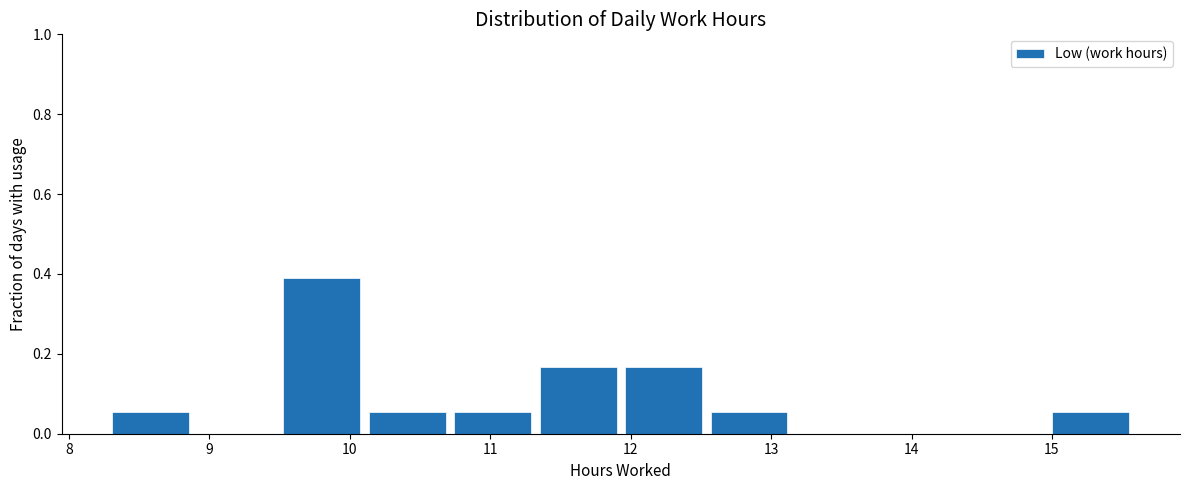

Reading left to right, transcribe this chart: for each bar, give the range it covers on the x-axis and its height. Neither the bar edges nor the heights are printed on the chart, so give them approximately, as read against the axes.

8.3 to 8.9: 0.06
8.9 to 9.5: 0
9.5 to 10.1: 0.38
10.1 to 10.7: 0.06
10.7 to 11.3: 0.06
11.3 to 11.9: 0.16
11.9 to 12.5: 0.16
12.5 to 13.1: 0.06
13.1 to 13.8: 0
13.8 to 14.4: 0
14.4 to 15.0: 0
15.0 to 15.6: 0.06